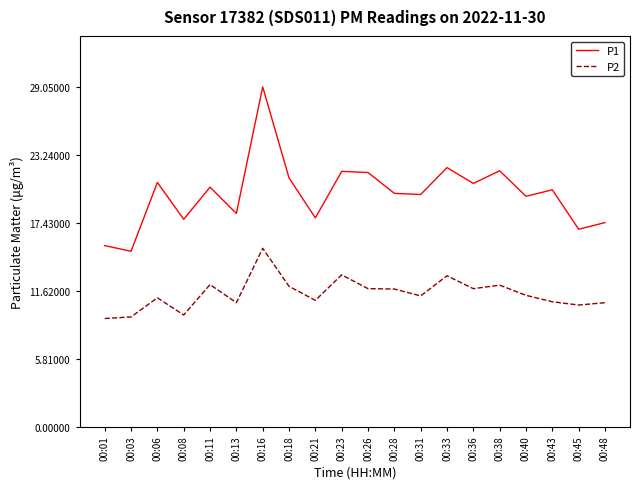

What are all the series names shown in the legend?

P1, P2